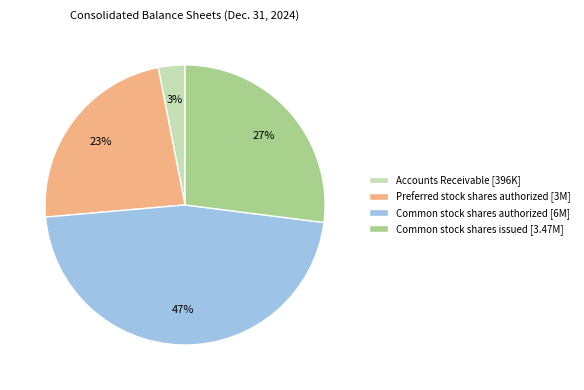

To the nearest percent, what is the difference between the largest and smallest slice percentages?

44%